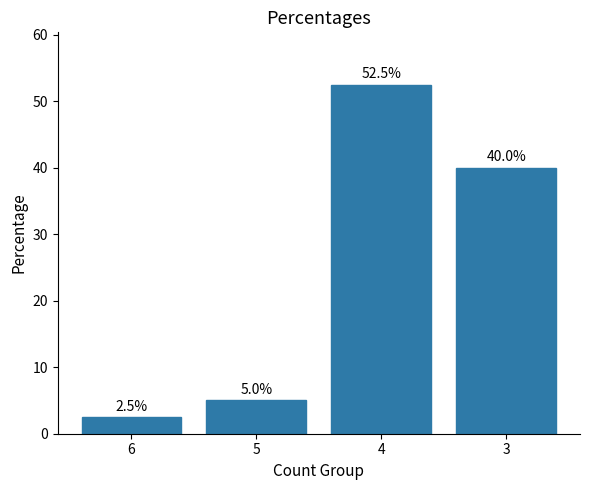

Is it true that the value at 4 is 52.5?

True